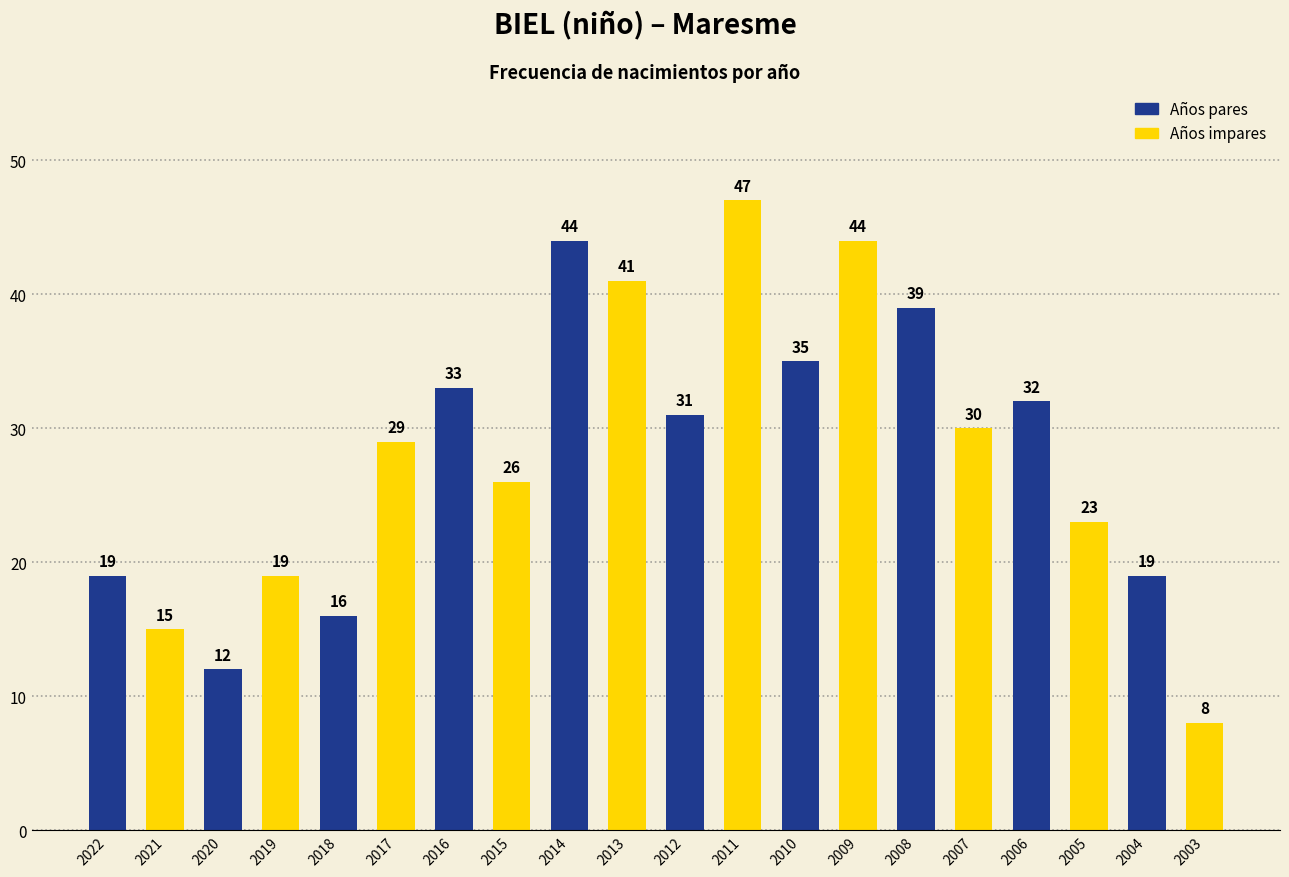

Which label corresponds to the smallest value in the chart?

2004